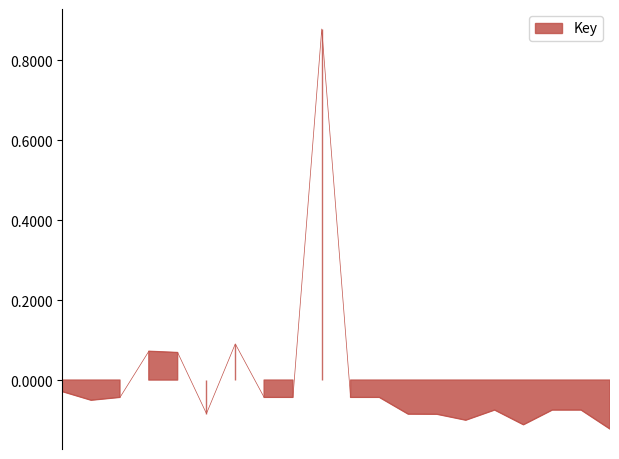

True or false: the data has more than 1 interior local peaks.

True